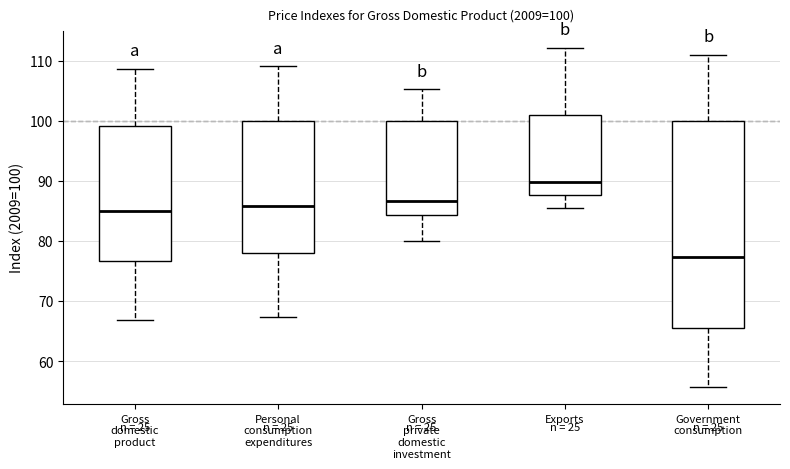

Comparing the boxes themselves (not the whiskers), which one is the tallest?

Government consumption